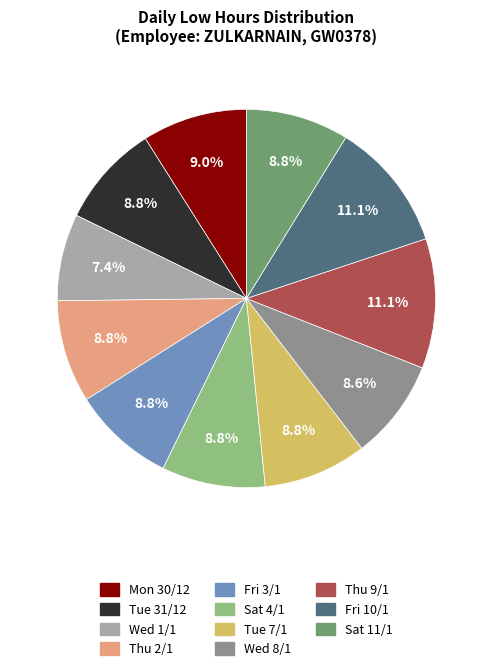

Which category has the smallest portion of the pie?

Wed 1/1